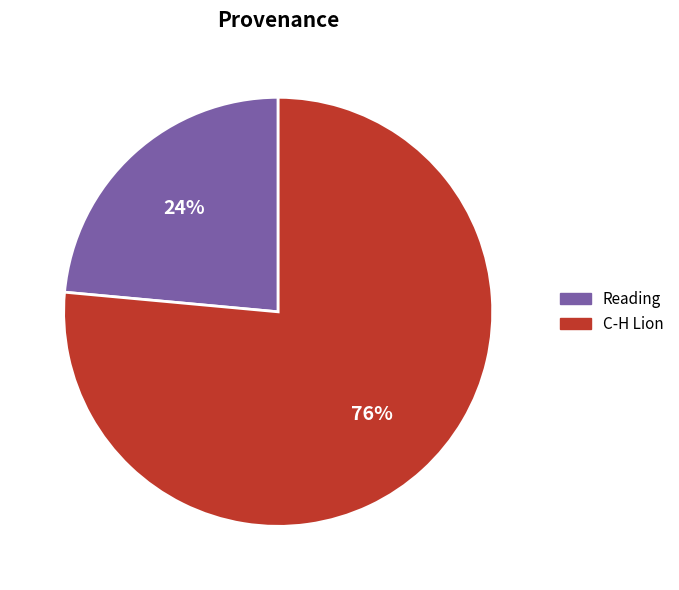

Is there any slice that represents more than half of the pie?

Yes